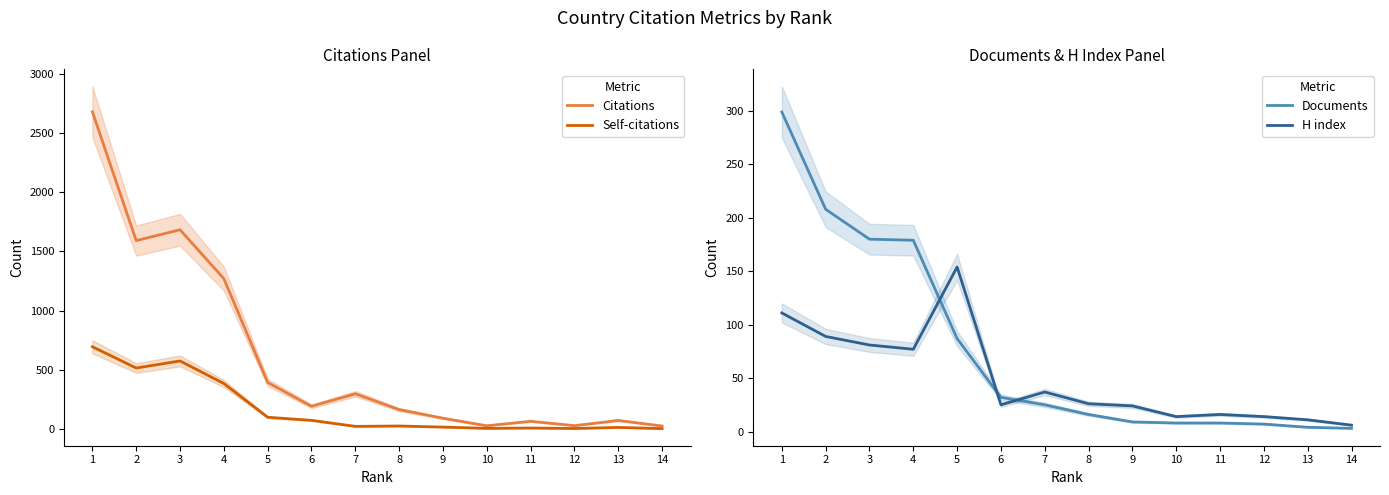

True or false: Citations has a value of 189 at 6.

True